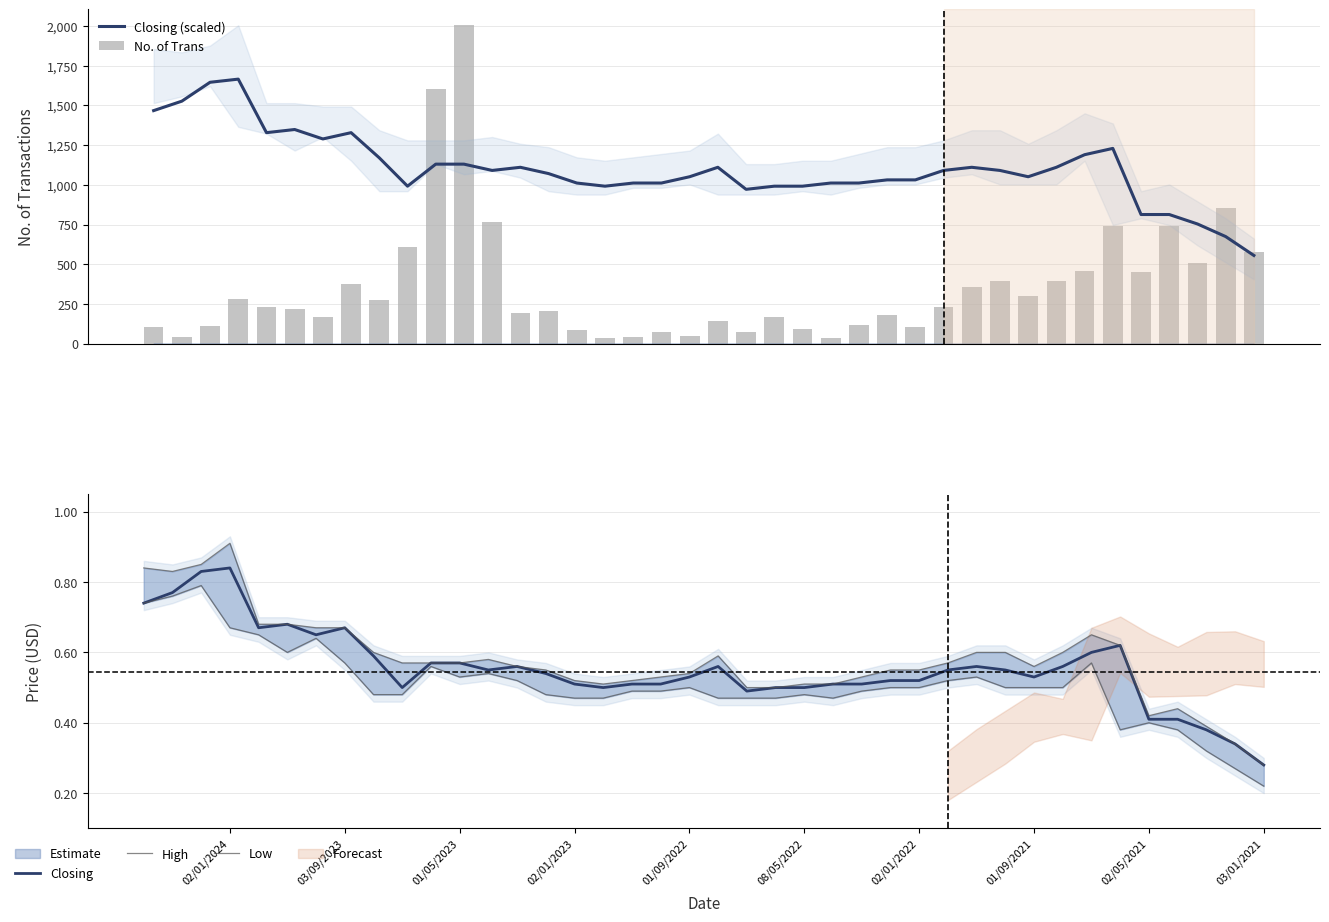

What is the difference between the maximum and minimum values in the Closing (scaled) series?

1110.5